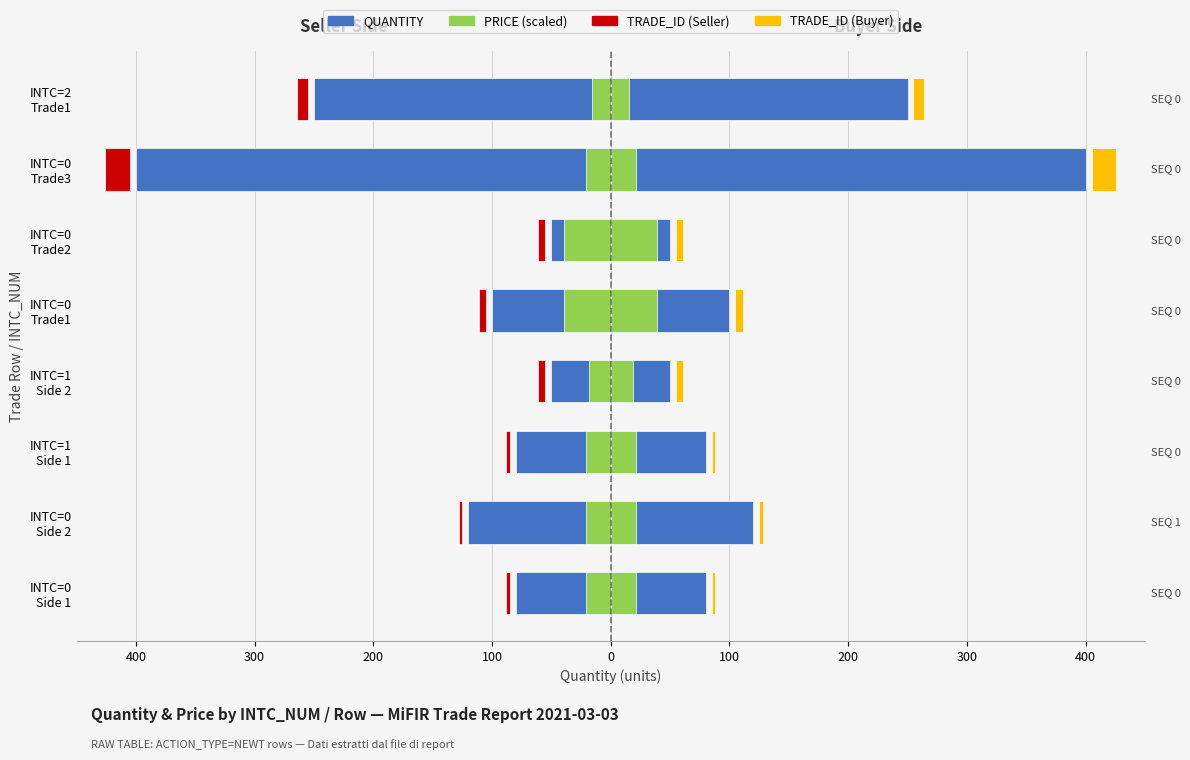

Is it true that PRICE accent (Buyer) equals 21.0 at 200?

True